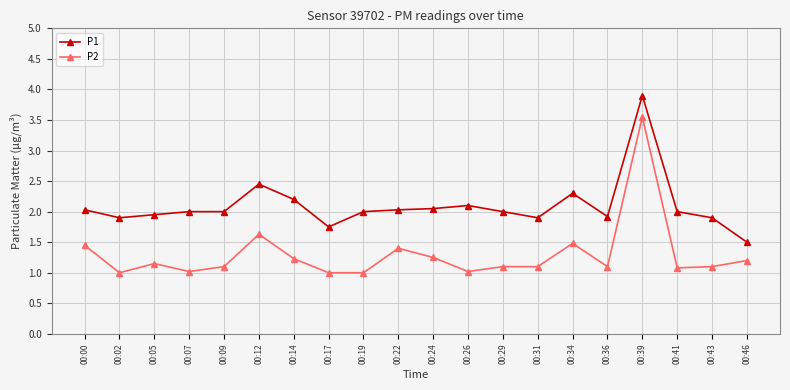

True or false: P1 and P2 cross at least once.

False